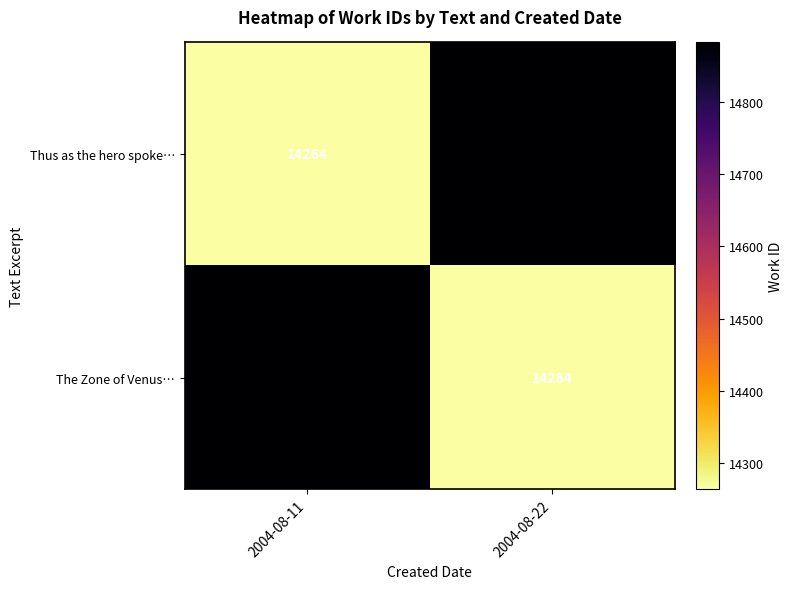

What is the difference between the The Zone of Venus… values at 2004-08-11 and 2004-08-22?

618